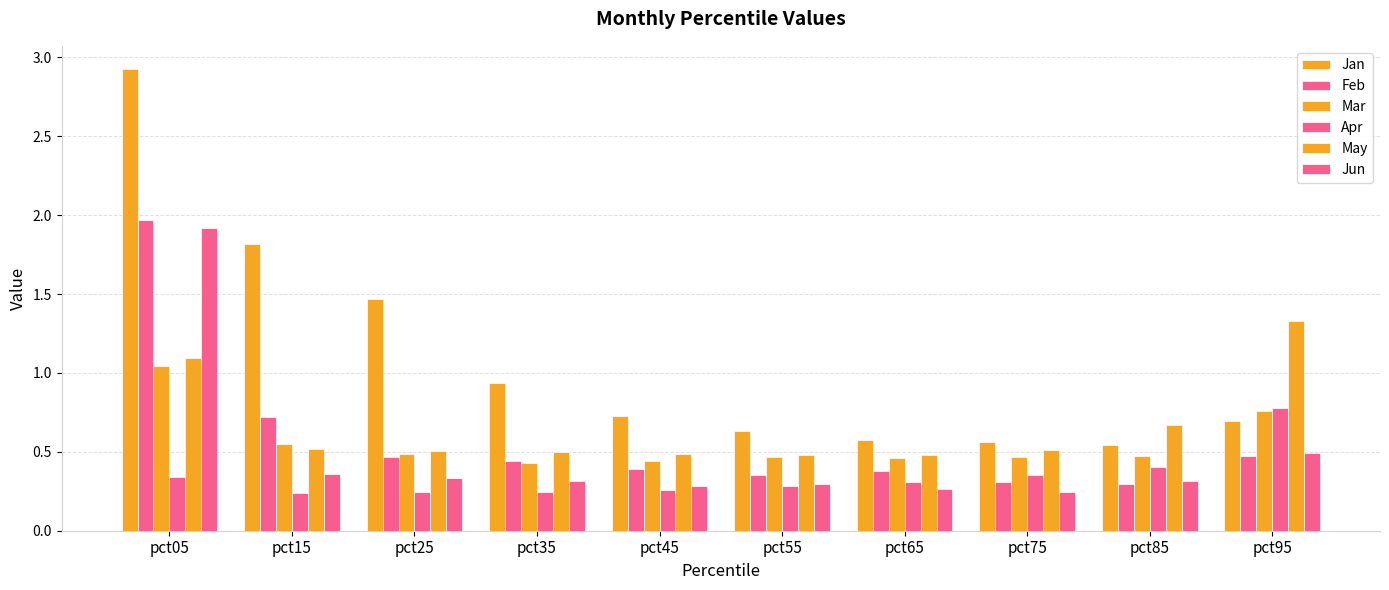

Which category has the highest value across all series?

pct05